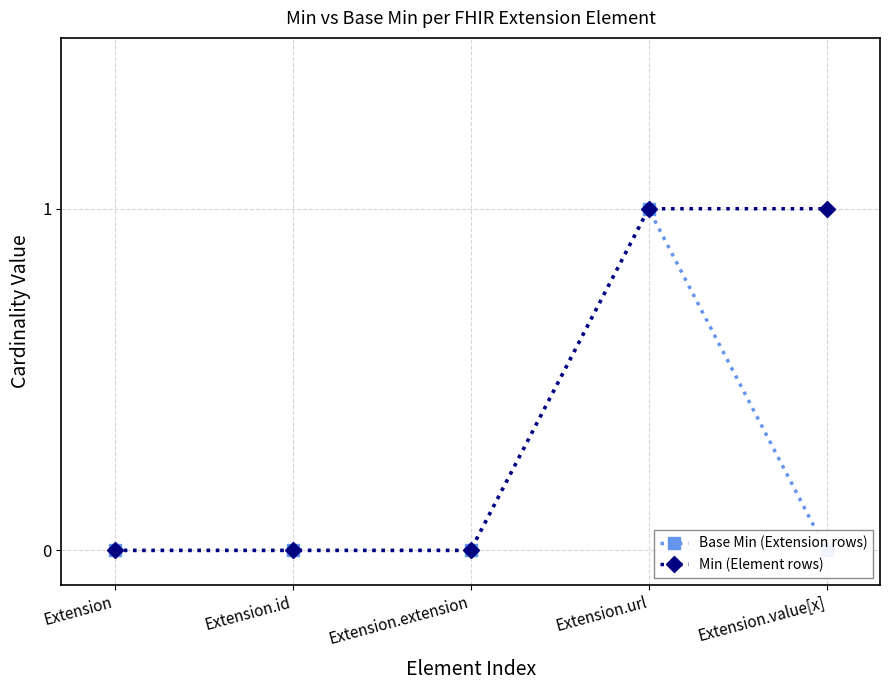

What is the sum of all Base Min (Extension rows) values?

1